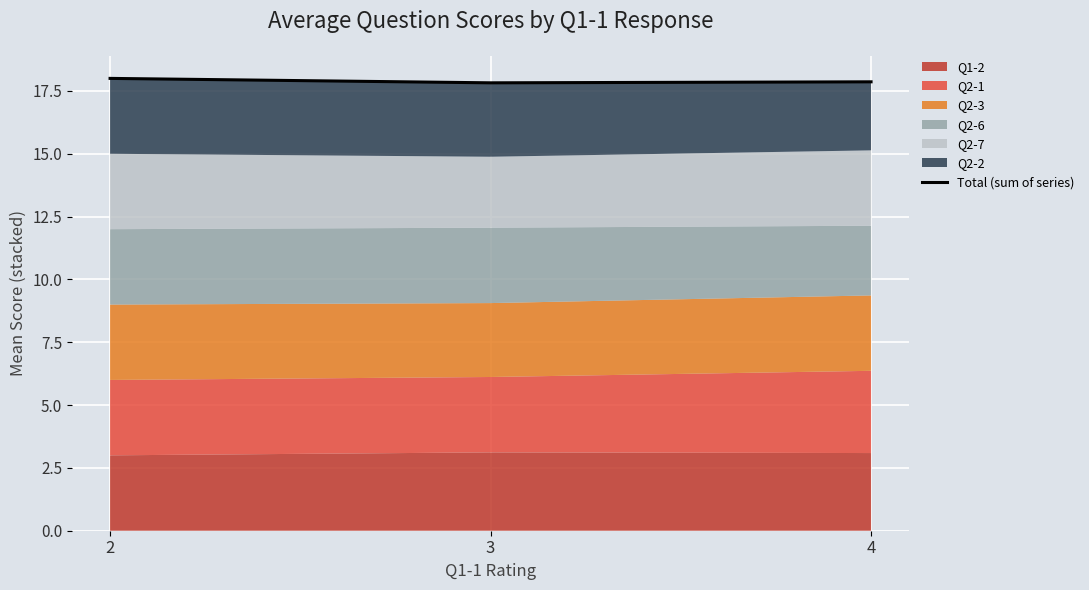

Which category has the highest value across all series?

2